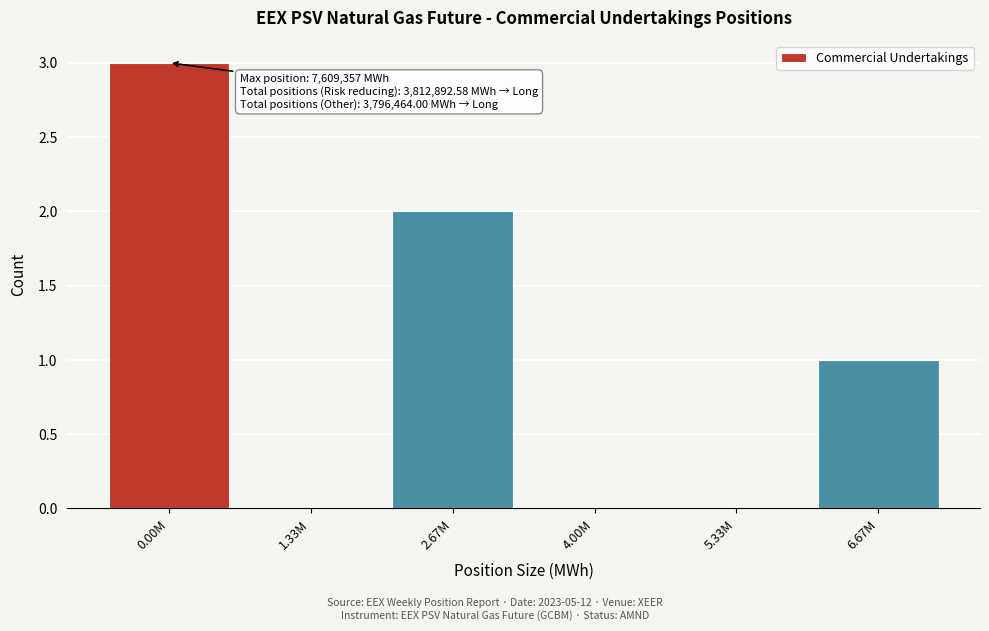

Reading right to left, extract all data points from this chart.

6.67M=1	5.33M=0	4.00M=0	2.67M=2	1.33M=0	0.00M=3